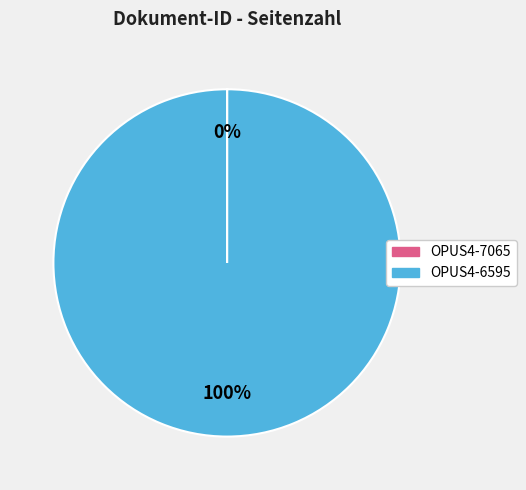

Does OPUS4-6595 account for over 50% of the chart?

Yes